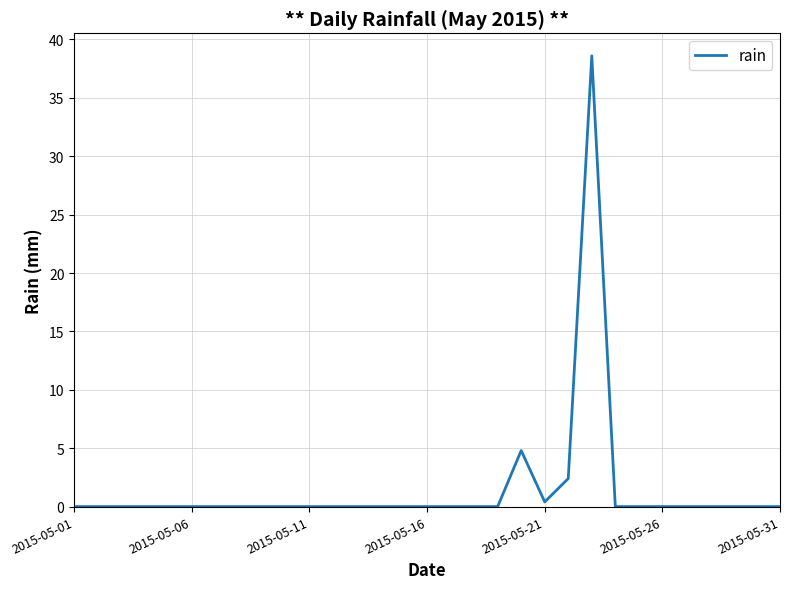

What is the greatest value displayed?

38.6